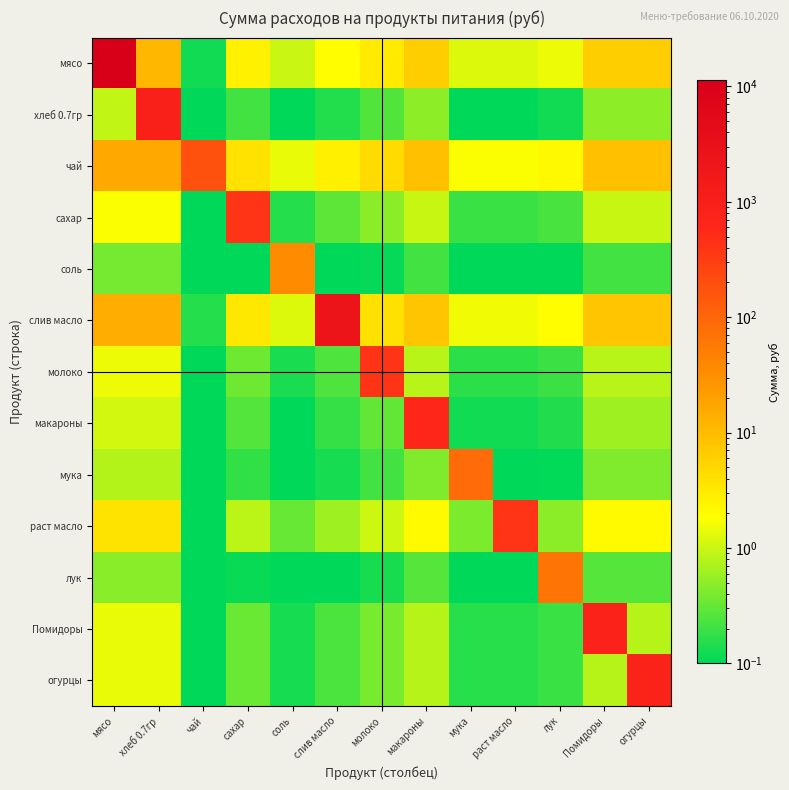

Which series has the widest spread of values?

мясо